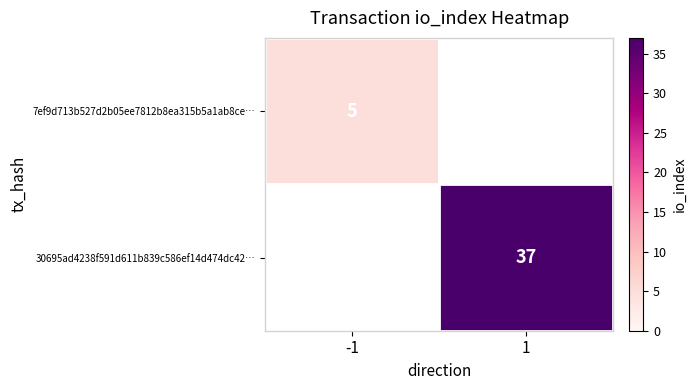

Which has a higher value, -1 or 1?

1